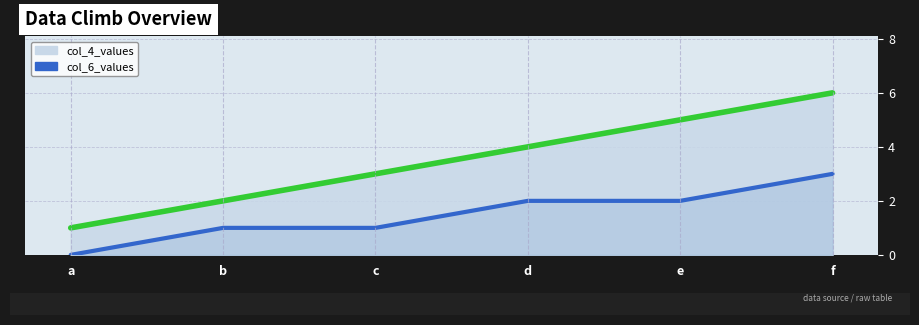

How many data points does each series have?

6